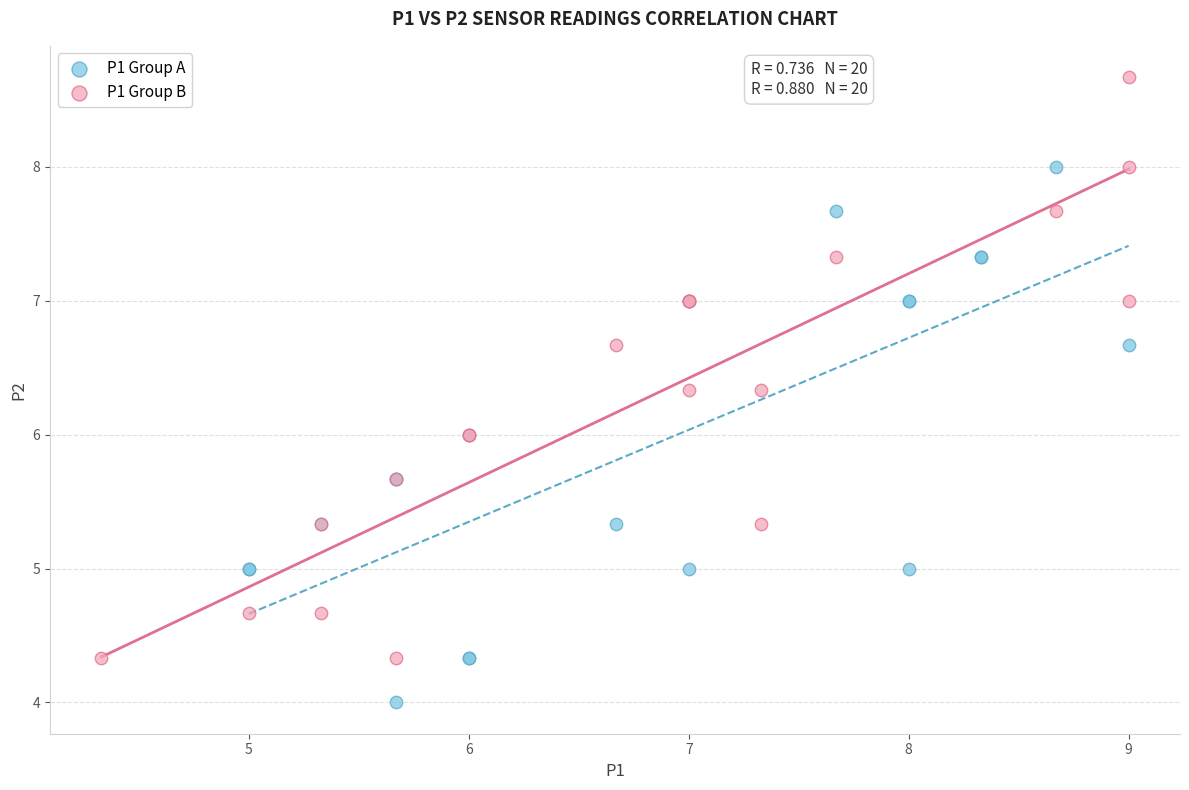

Which series reaches the minimum Y coordinate?

P1 Group A